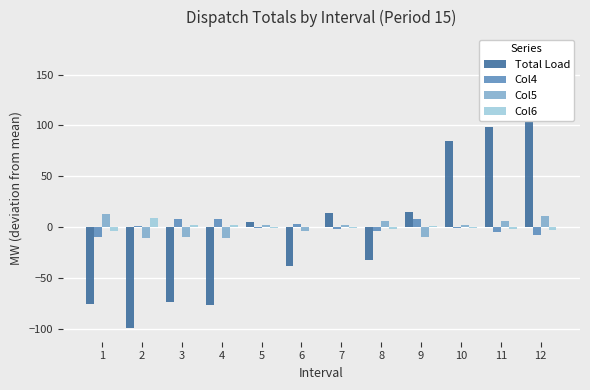

Which label corresponds to the smallest value in the chart?

2